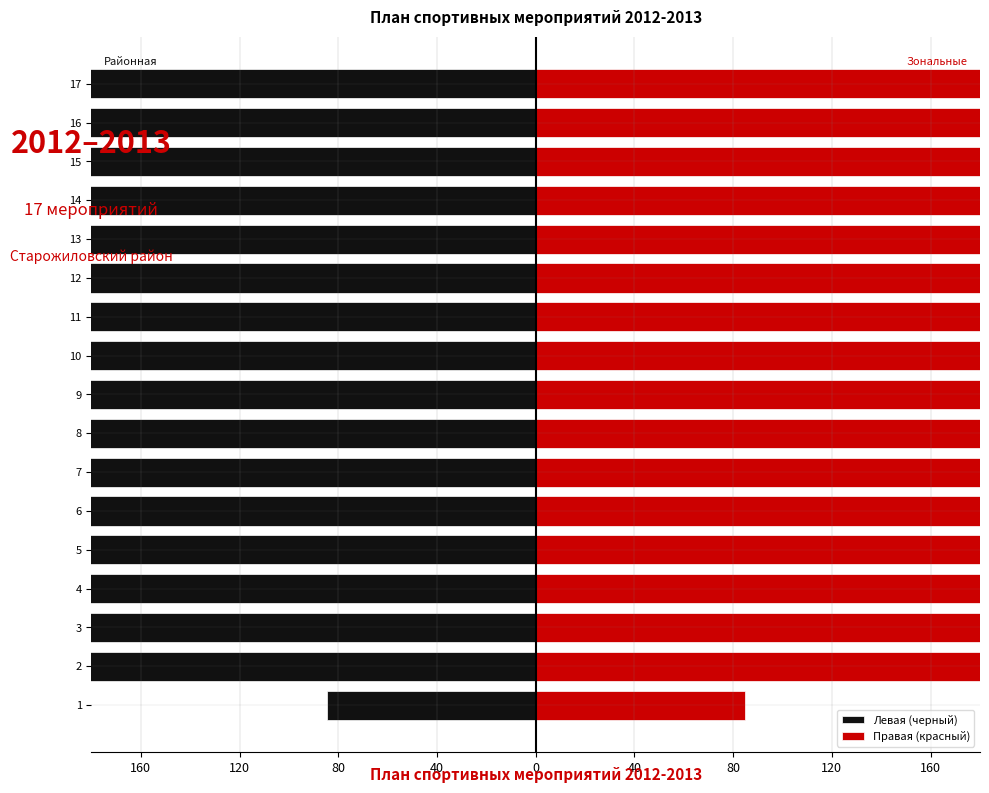

Count the number of categories in the chart.

17